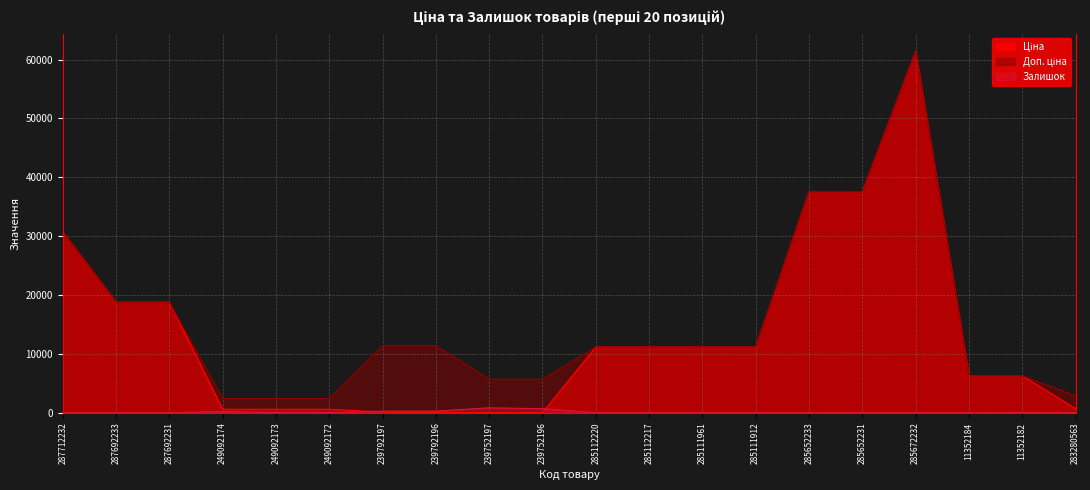

True or false: Залишок and Ціна intersect in this chart.

True